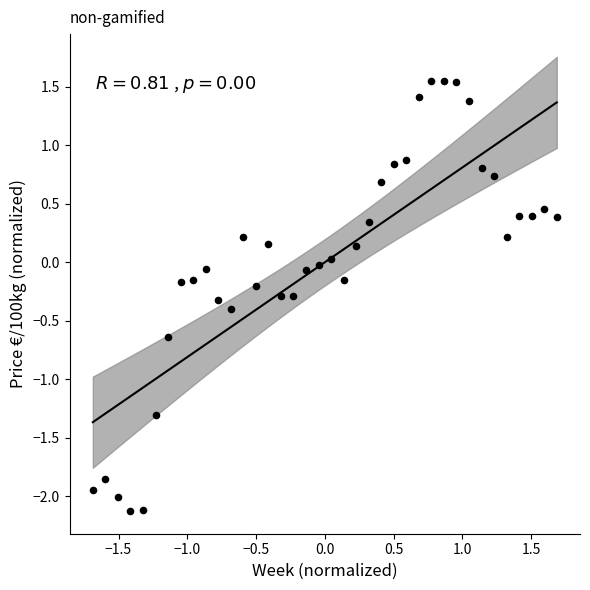

What is the range of X values (max minus min)?

3.4